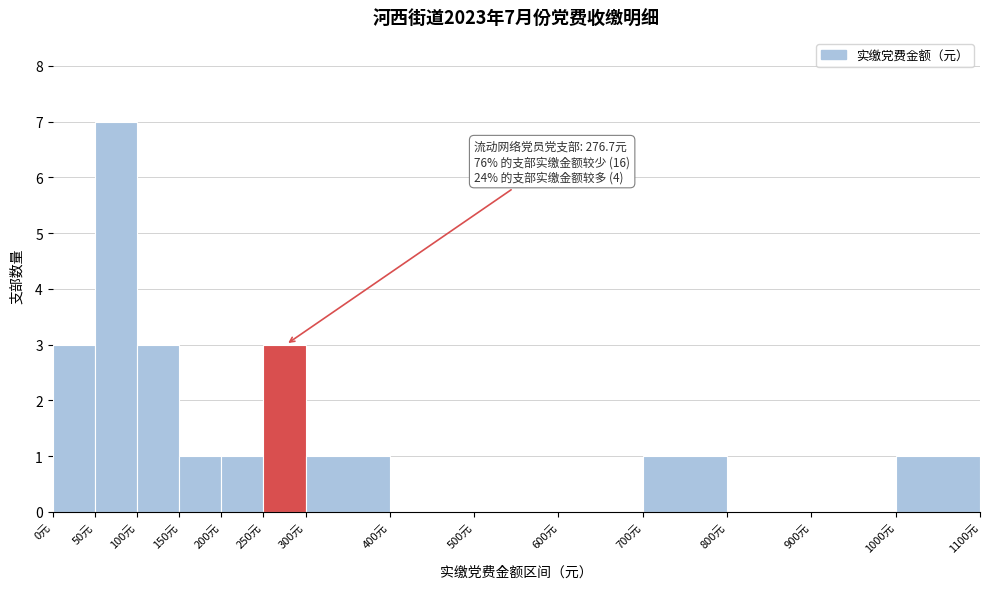

Over which range of the x-axis is the bar tallest?

50 to 100